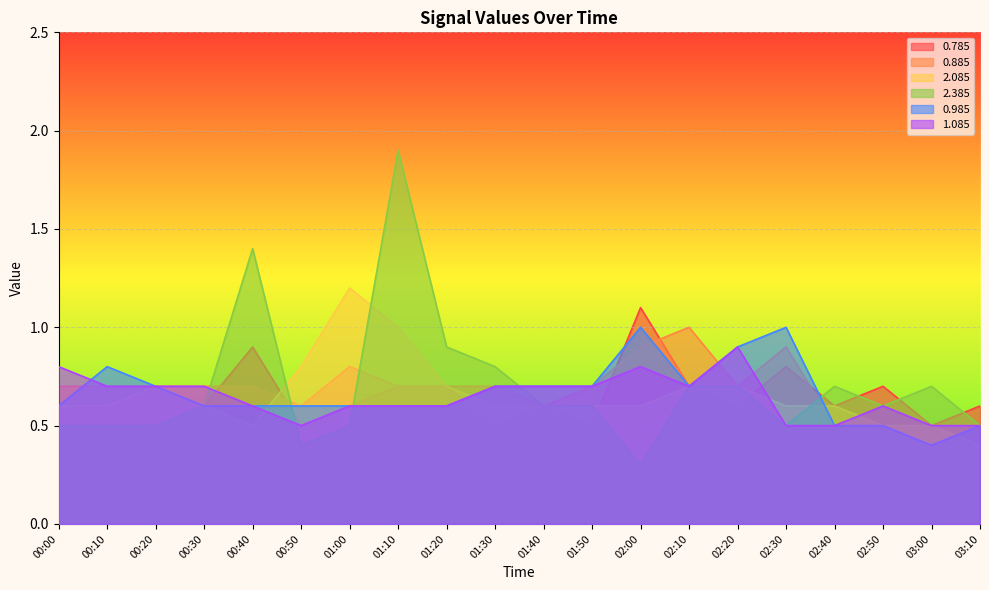

Reading left to right, transcribe all the data shown in this chart.

0.785: 0.6	0.6	0.7	0.6	0.9	0.5	0.6	0.7	0.7	0.5	0.6	0.5	1.1	0.7	0.6	0.8	0.6	0.7	0.5	0.6
0.885: 0.7	0.7	0.7	0.7	0.7	0.6	0.8	0.7	0.7	0.7	0.6	0.7	0.9	1.0	0.7	0.9	0.5	0.5	0.5	0.5
2.085: 0.6	0.6	0.7	0.6	0.5	0.8	1.2	1.0	0.7	0.6	0.6	0.6	0.6	0.7	0.7	0.6	0.6	0.5	0.5	0.4
2.385: 0.5	0.5	0.5	0.6	1.4	0.4	0.5	1.9	0.9	0.8	0.6	0.6	0.3	0.7	0.7	0.5	0.7	0.6	0.7	0.5
0.985: 0.6	0.8	0.7	0.6	0.6	0.6	0.6	0.6	0.6	0.7	0.7	0.7	1.0	0.7	0.9	1.0	0.5	0.5	0.4	0.5
1.085: 0.8	0.7	0.7	0.7	0.6	0.5	0.6	0.6	0.6	0.7	0.7	0.7	0.8	0.7	0.9	0.5	0.5	0.6	0.5	0.5